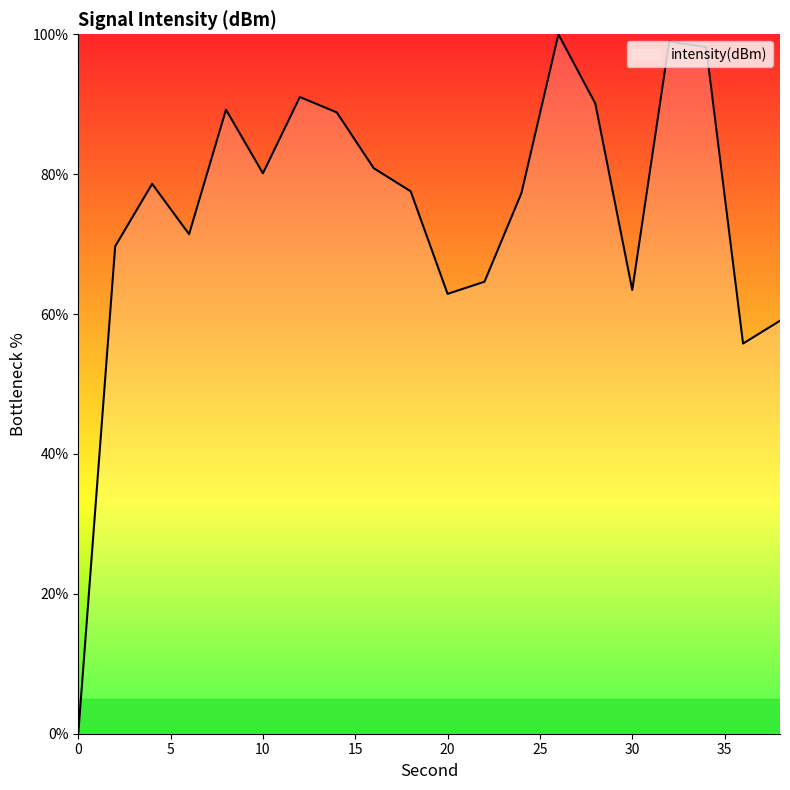

How many lines are shown in the chart?

1